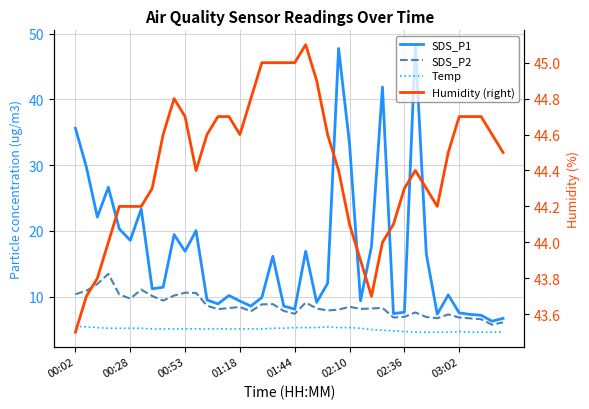

What position from the left is 02:36?

31